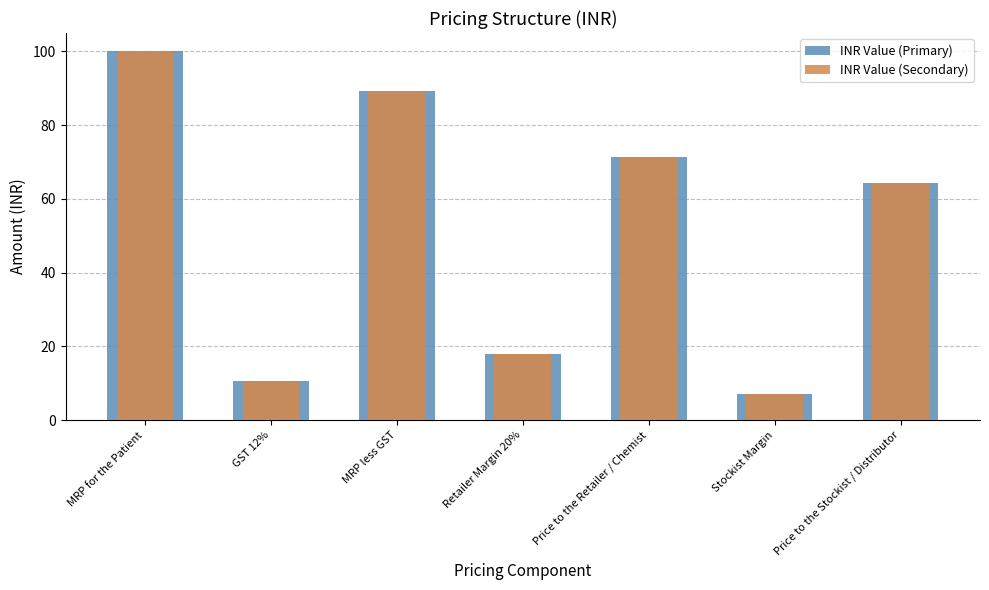

What is the sum of the INR Value (Secondary) values at GST 12% and Retailer Margin 20%?

28.6